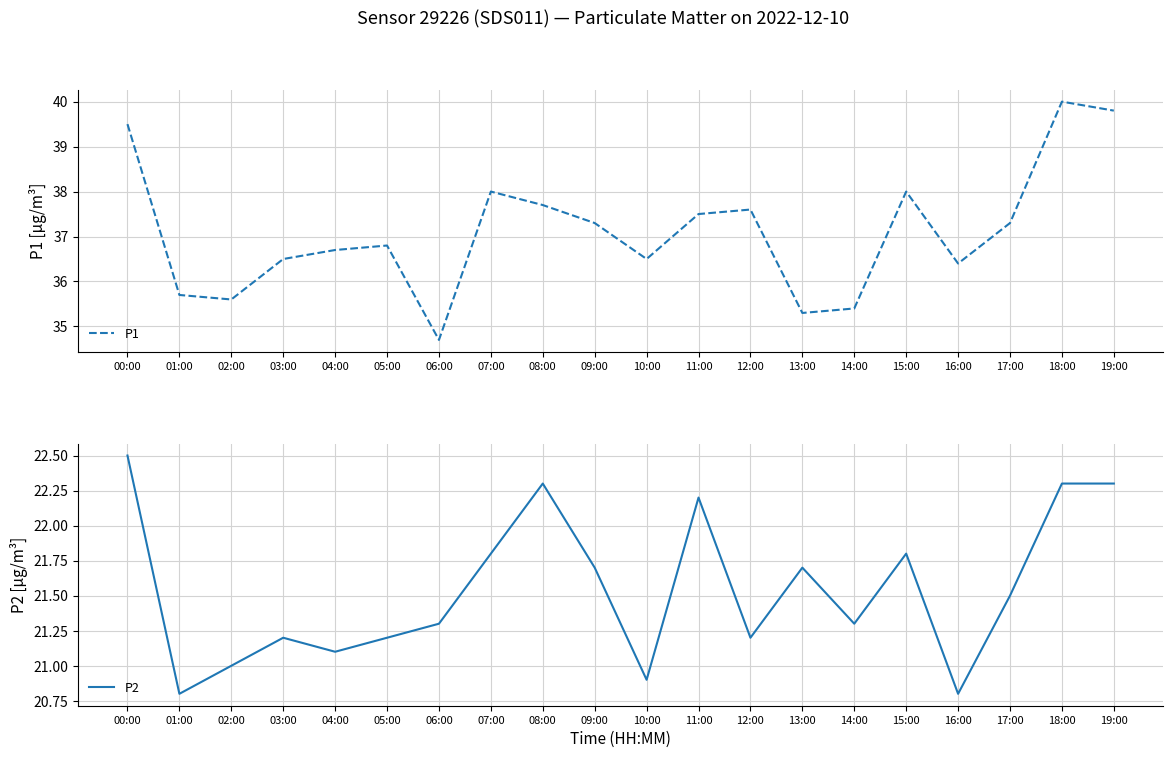

What is the difference between the second highest and minimum values in the P1 series?

5.1